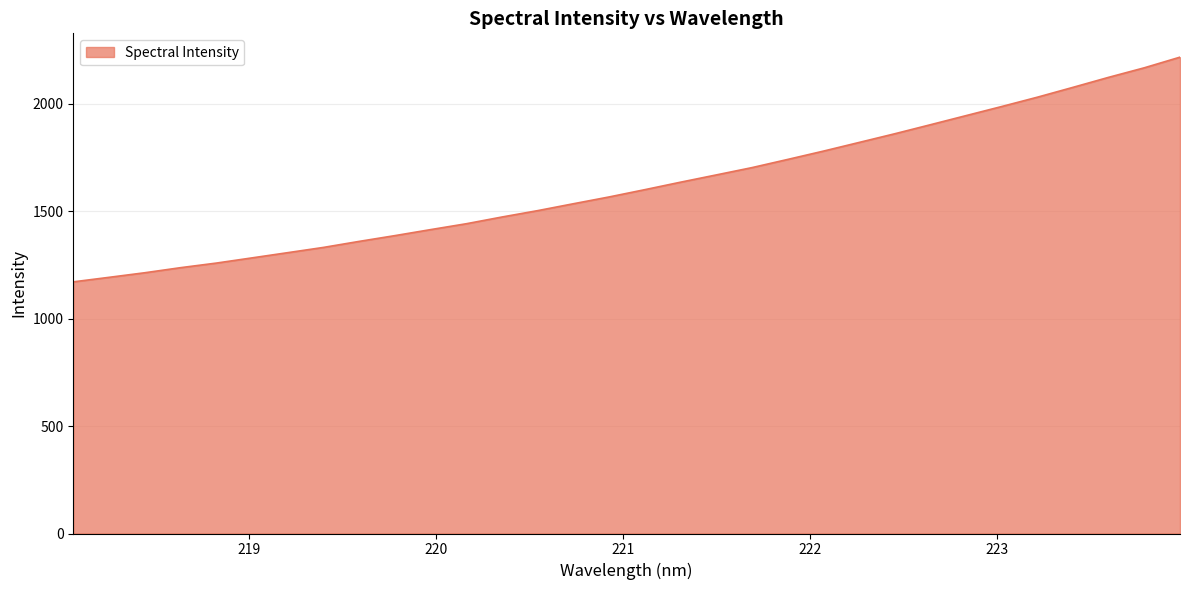

What is the maximum value shown in the chart?

2215.7